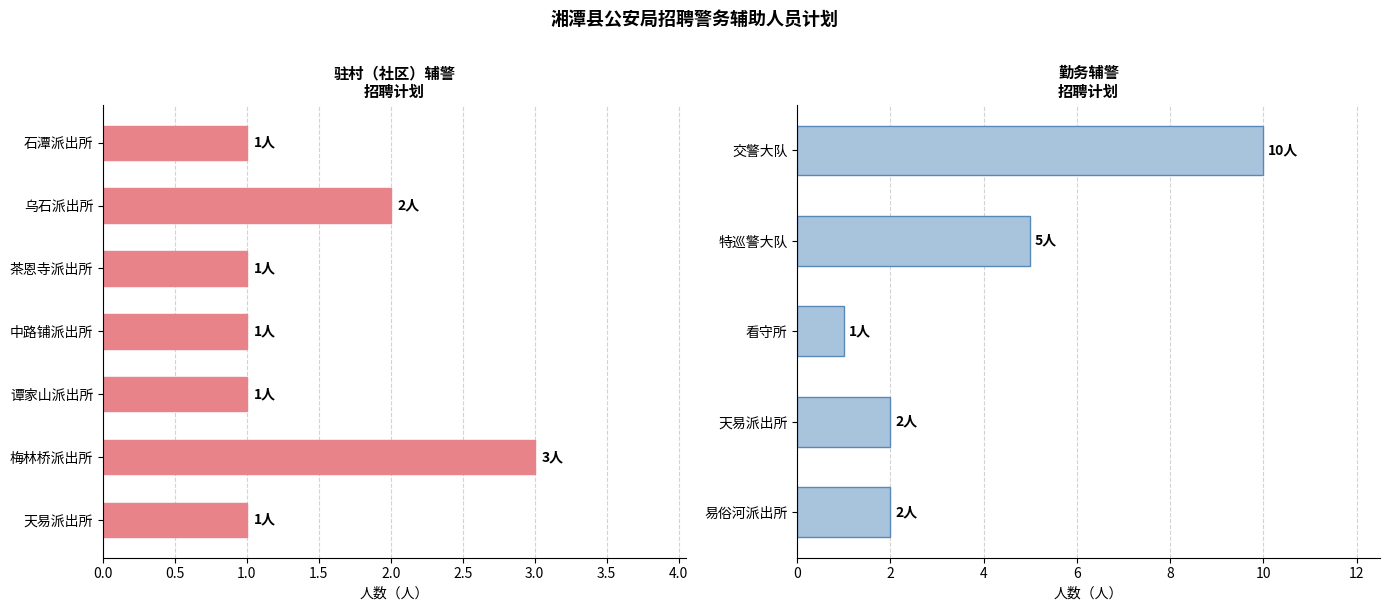

Count the number of categories in the chart.

7